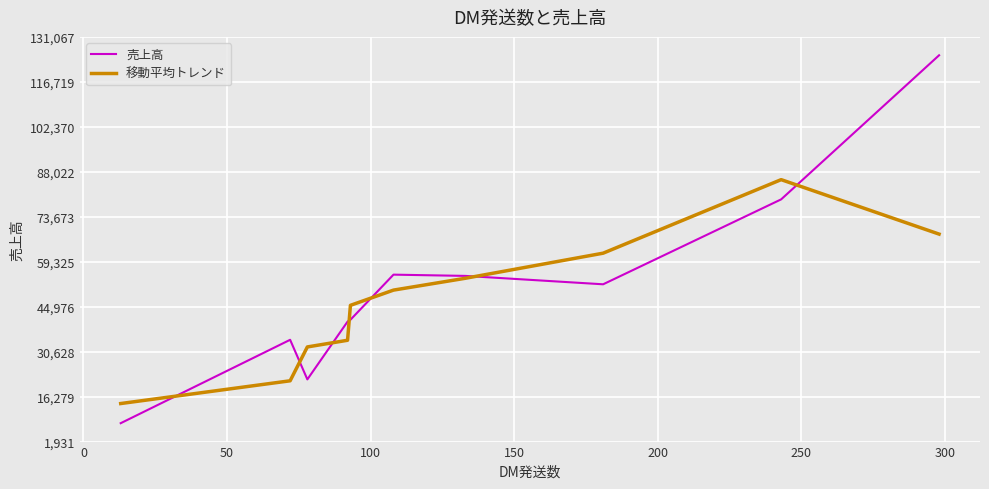

How many lines are shown in the chart?

2